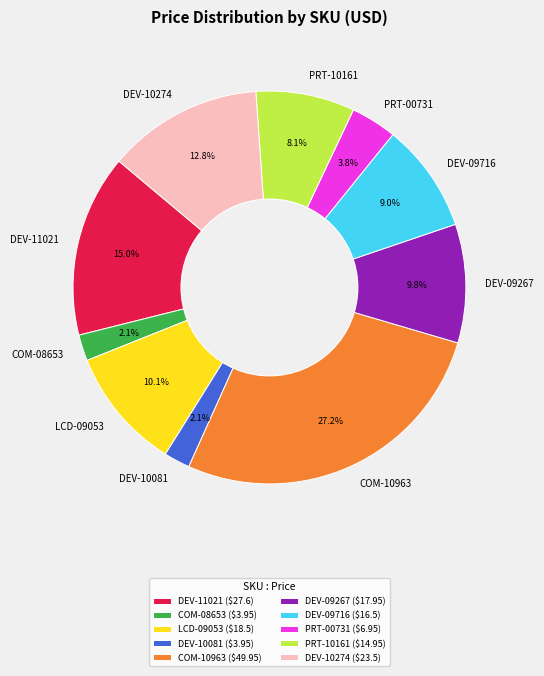

Approximately how many times larger is the value at COM-08653 compared to PRT-10161?

0.3